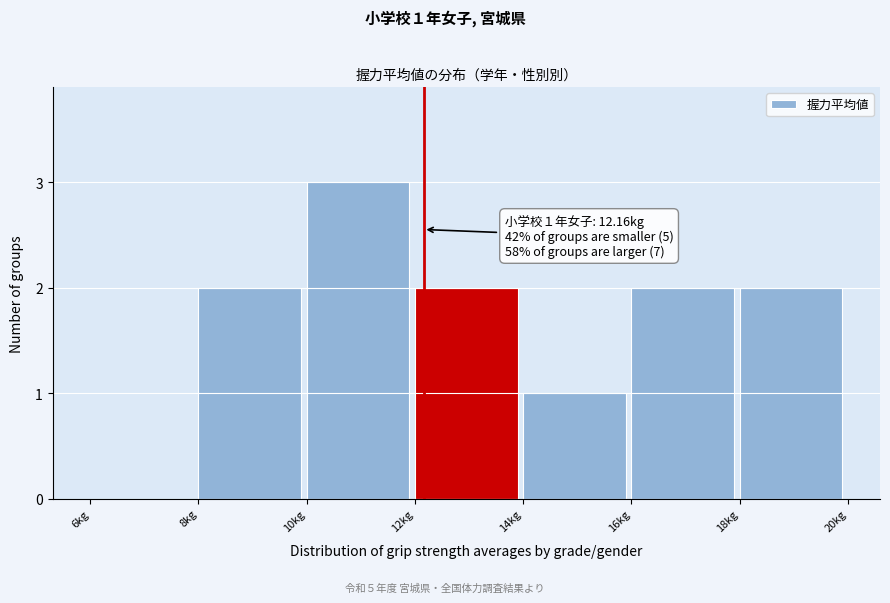

Which range on the x-axis has the tallest bar?

10 to 12